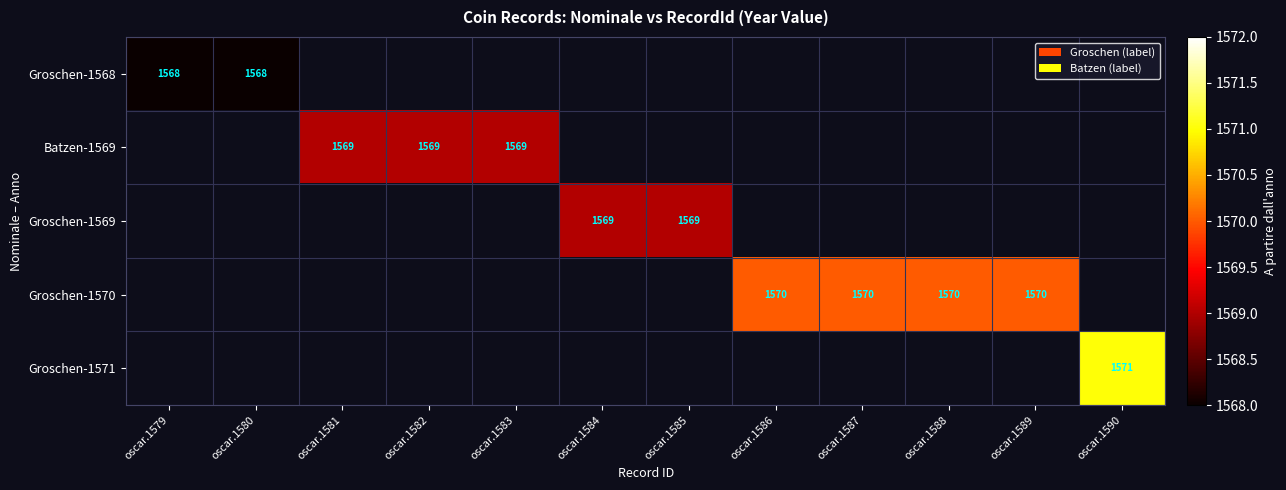

Between oscar.1581 and oscar.1582, which series saw the biggest shift?

Batzen-1569